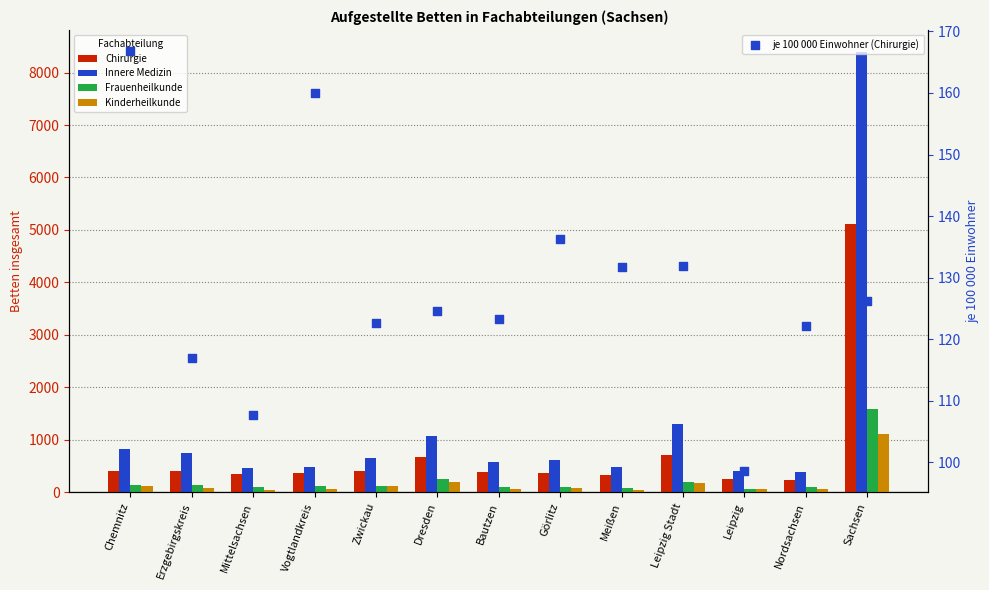

Is the value of Innere Medizin at Leipzig greater than the value of Frauenheilkunde at Görlitz?

Yes